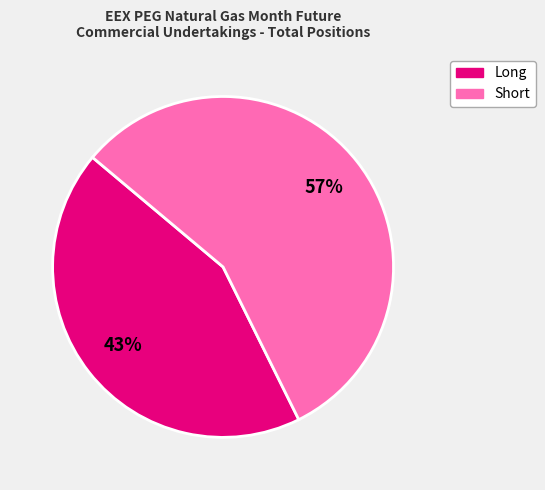

What is the ratio of the value at Long to the value at Short?

0.8